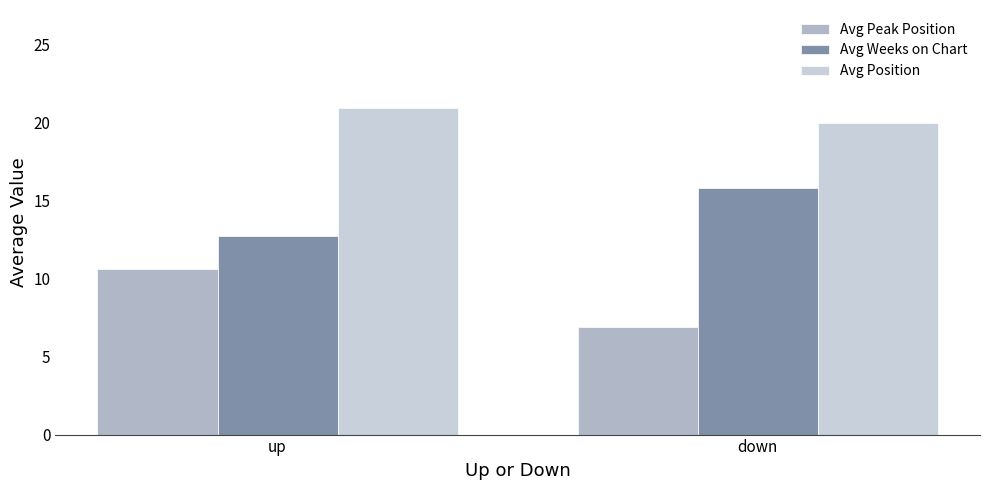

List the labels in order of Avg Weeks on Chart value, largest first.

down, up